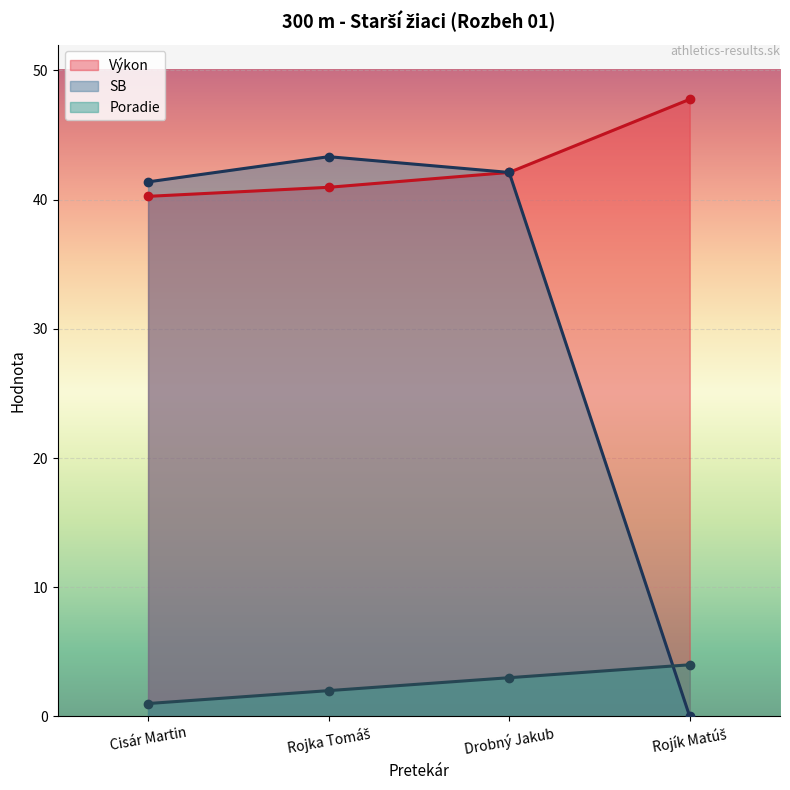

How many interior local peaks does the SB series have?

1